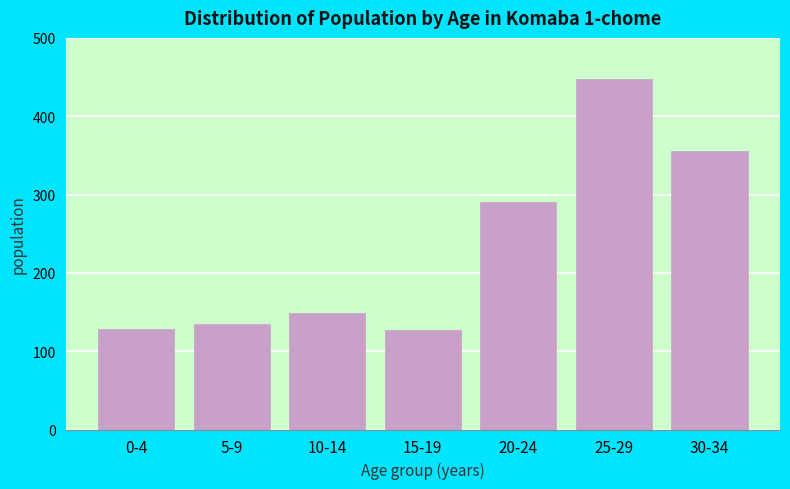

What is the greatest value displayed?

447